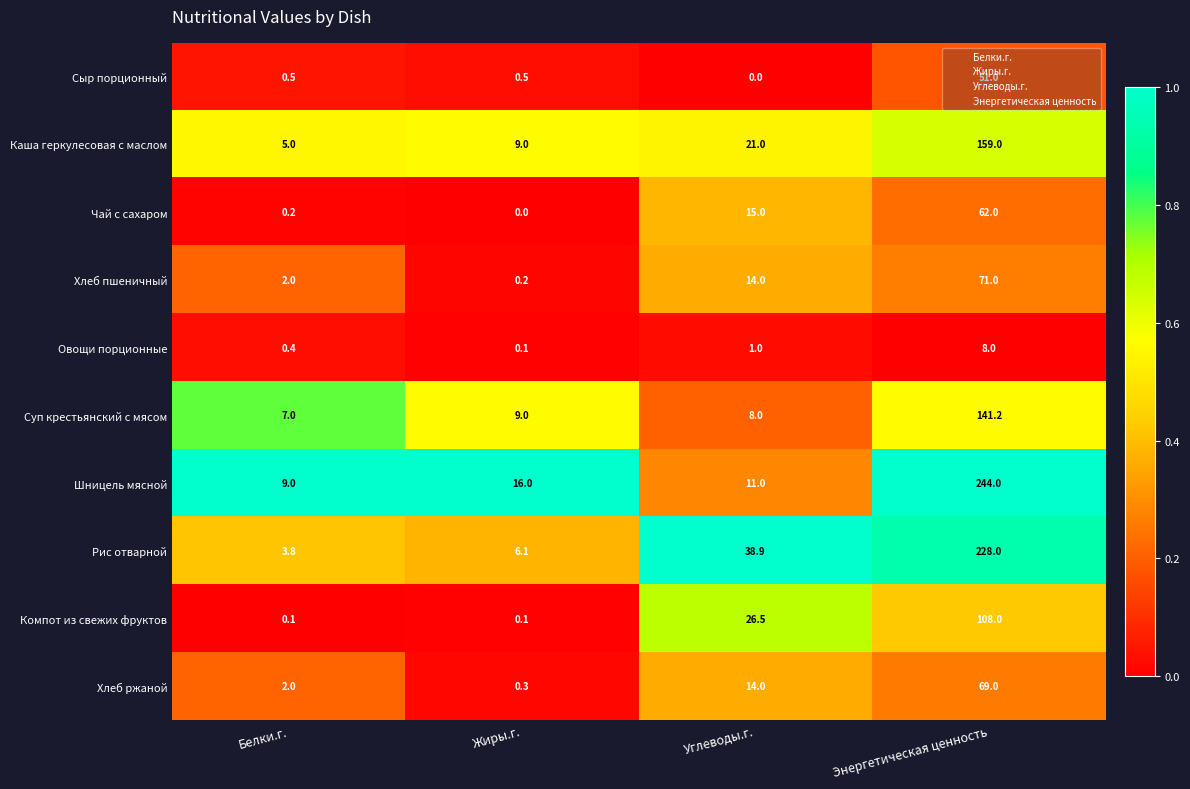

What is the greatest value displayed?

244.0